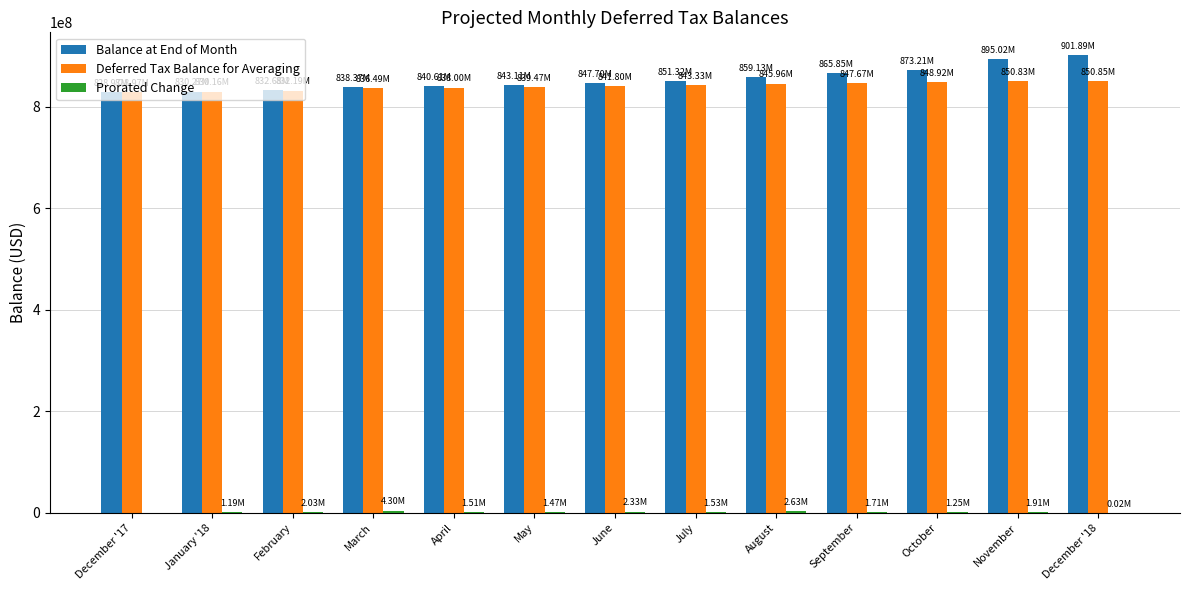

What is the sum of all Deferred Tax Balance for Averaging values?

10934656529.0